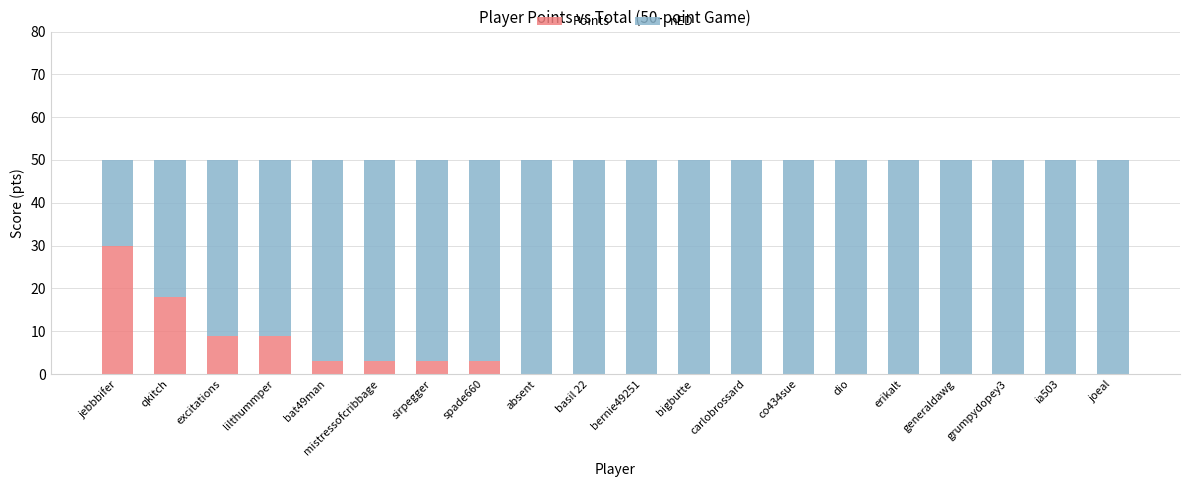

What is the maximum value for Points?

30